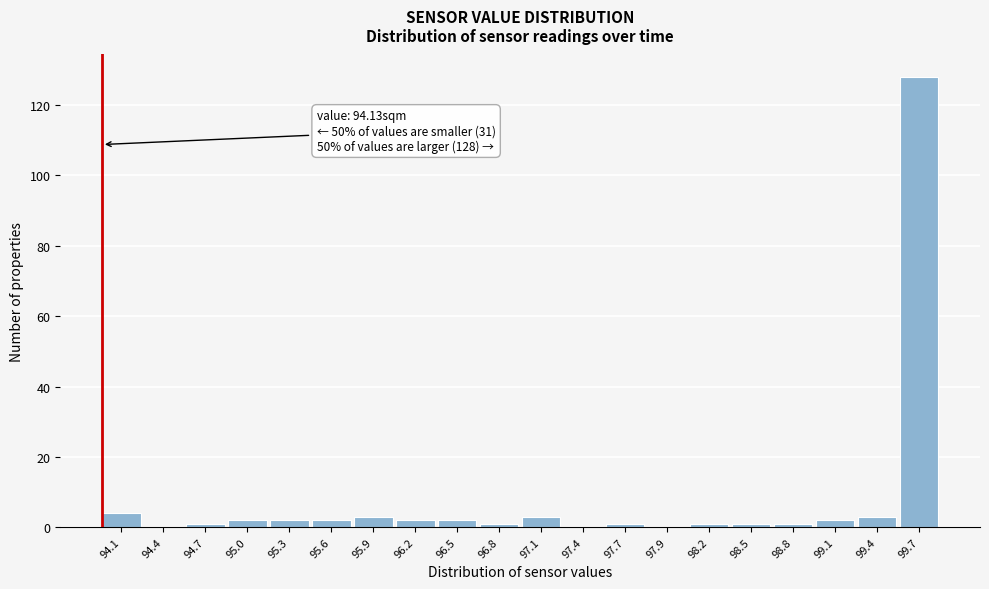

Reading right to left, extract all data points from this chart.

99.7=128	99.4=3	99.1=2	98.8=1	98.5=1	98.2=1	97.9=0	97.7=1	97.4=0	97.1=3	96.8=1	96.5=2	96.2=2	95.9=3	95.6=2	95.3=2	95.0=2	94.7=1	94.4=0	94.1=4